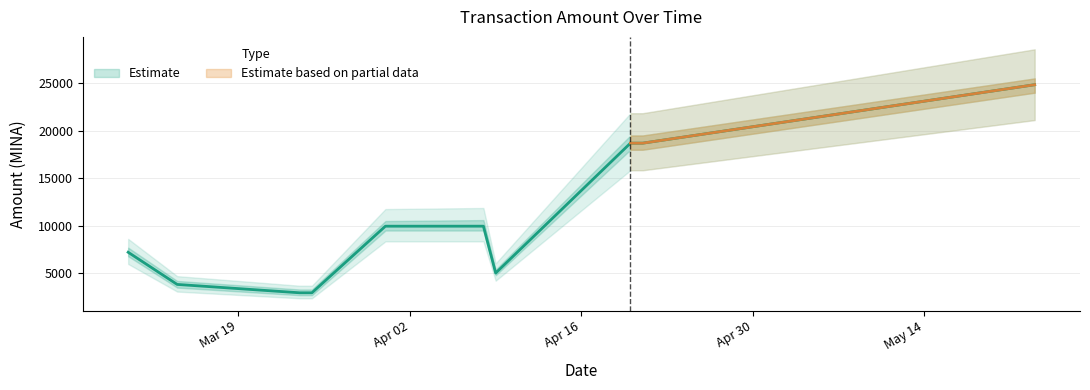

What is the sum of the values at 2024-04-08 and 2024-03-24?

12911.4